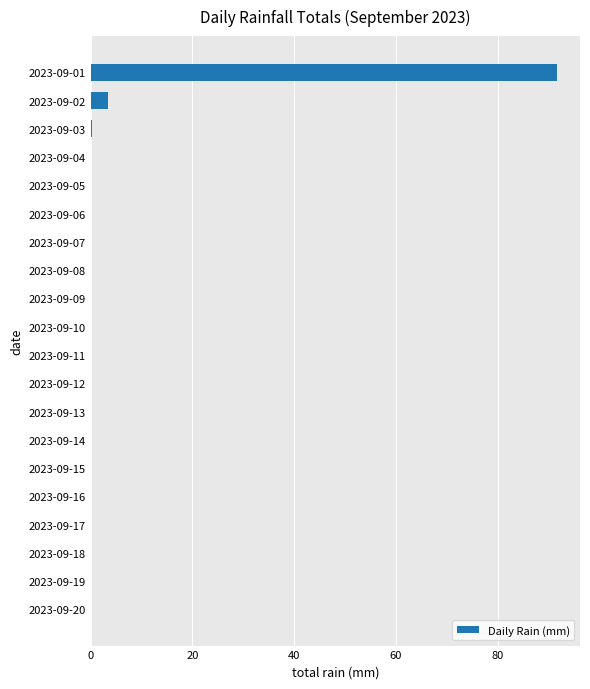

Is it true that the value at 2023-09-17 is 42.8?

False